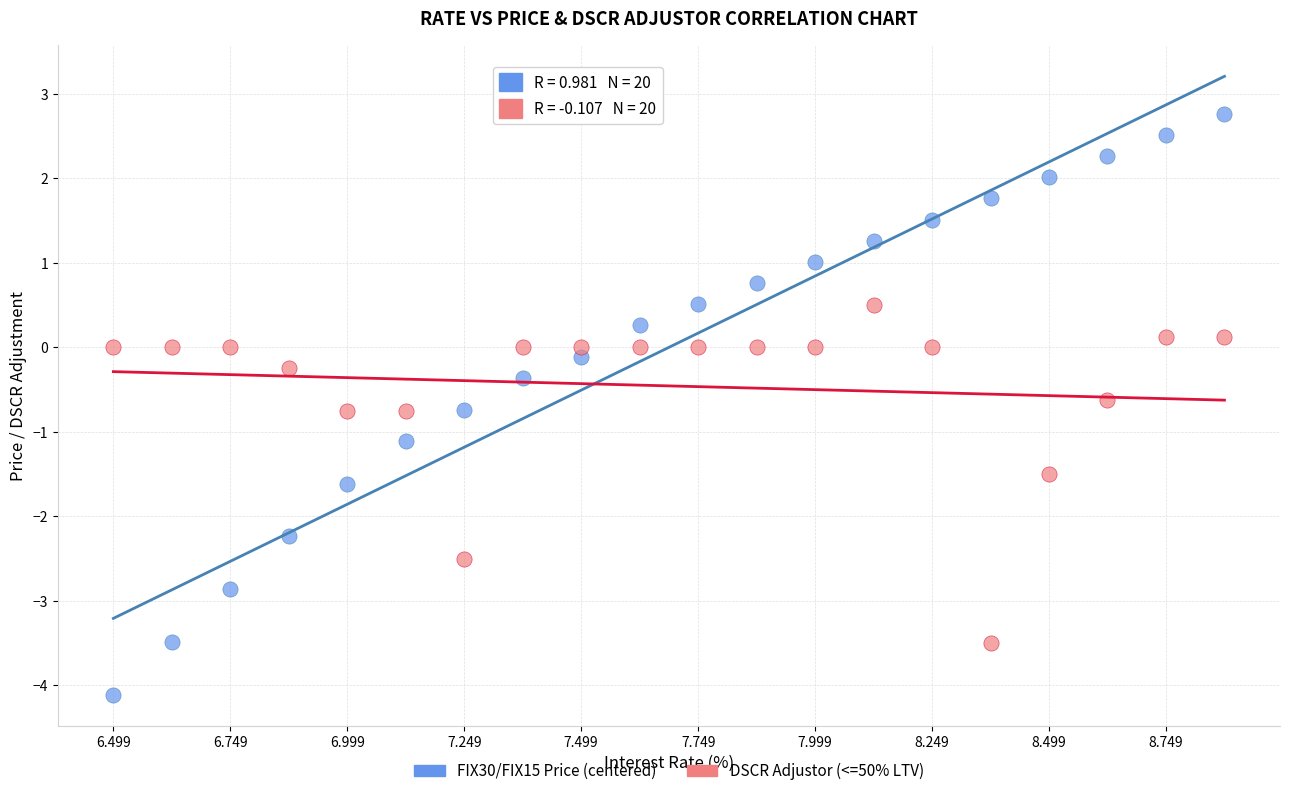

Which series contains the highest Y value?

FIX30/FIX15 Price (centered)